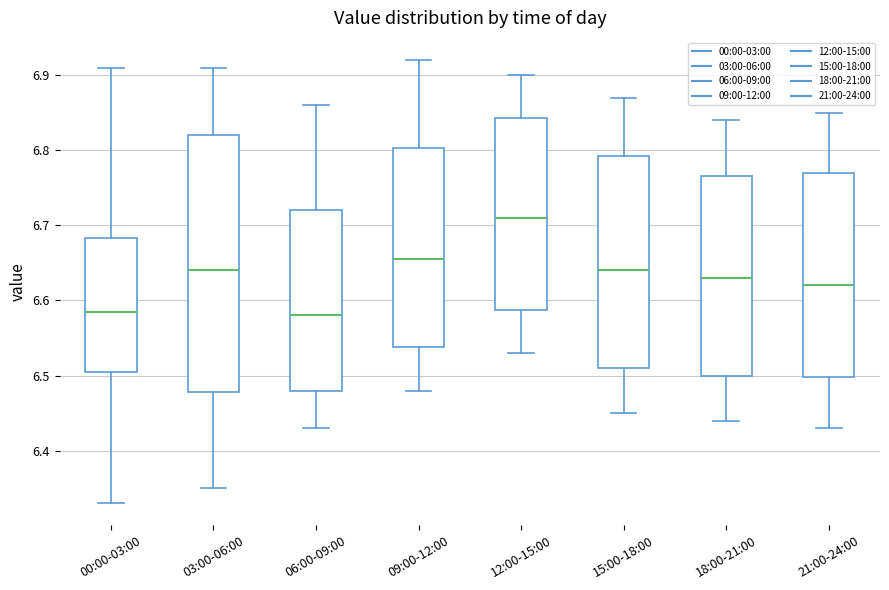

Which box is the tallest, from its lower edge to its upper edge?

03:00-06:00